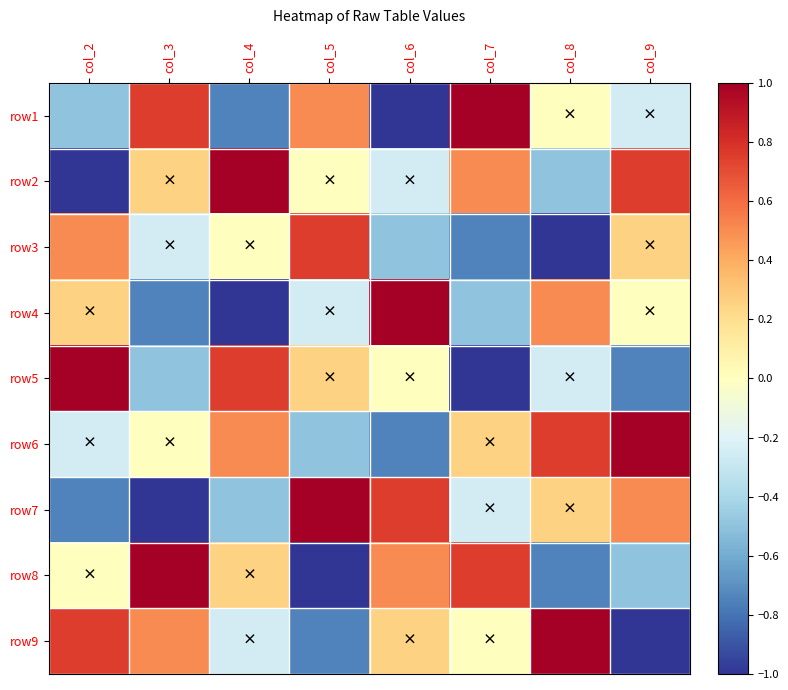

Reading left to right, transcribe all the data shown in this chart.

row1: col_2=-0.5	col_3=0.8	col_4=-0.8	col_5=0.5	col_6=-1.0	col_7=1.0	col_8=0.0	col_9=-0.2
row2: col_2=-1.0	col_3=0.2	col_4=1.0	col_5=0.0	col_6=-0.2	col_7=0.5	col_8=-0.5	col_9=0.8
row3: col_2=0.5	col_3=-0.2	col_4=0.0	col_5=0.8	col_6=-0.5	col_7=-0.8	col_8=-1.0	col_9=0.2
row4: col_2=0.2	col_3=-0.8	col_4=-1.0	col_5=-0.2	col_6=1.0	col_7=-0.5	col_8=0.5	col_9=0.0
row5: col_2=1.0	col_3=-0.5	col_4=0.8	col_5=0.2	col_6=0.0	col_7=-1.0	col_8=-0.2	col_9=-0.8
row6: col_2=-0.2	col_3=0.0	col_4=0.5	col_5=-0.5	col_6=-0.8	col_7=0.2	col_8=0.8	col_9=1.0
row7: col_2=-0.8	col_3=-1.0	col_4=-0.5	col_5=1.0	col_6=0.8	col_7=-0.2	col_8=0.2	col_9=0.5
row8: col_2=0.0	col_3=1.0	col_4=0.2	col_5=-1.0	col_6=0.5	col_7=0.8	col_8=-0.8	col_9=-0.5
row9: col_2=0.8	col_3=0.5	col_4=-0.2	col_5=-0.8	col_6=0.2	col_7=0.0	col_8=1.0	col_9=-1.0